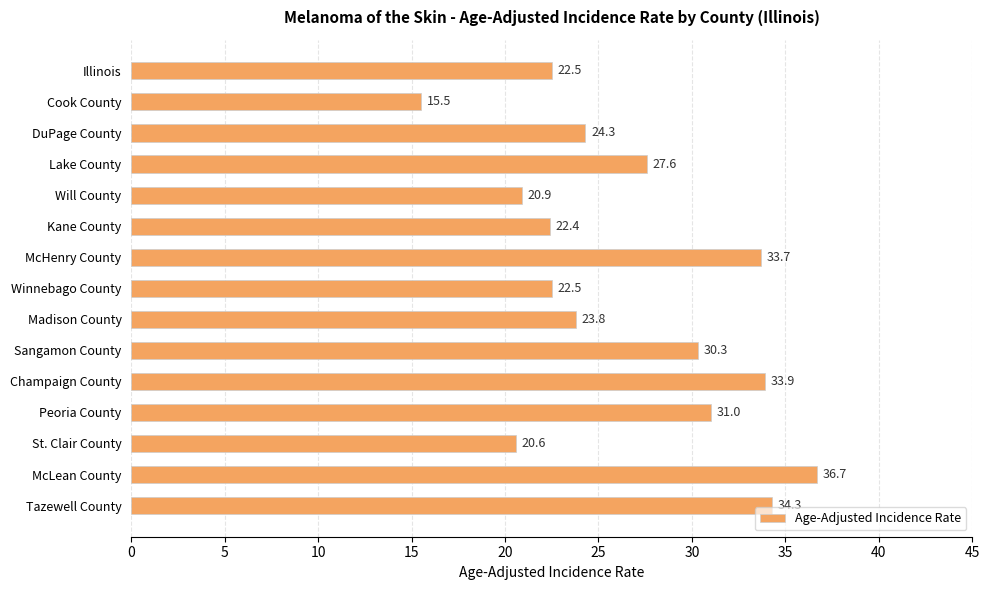

Which has a higher value, Cook County or McHenry County?

McHenry County